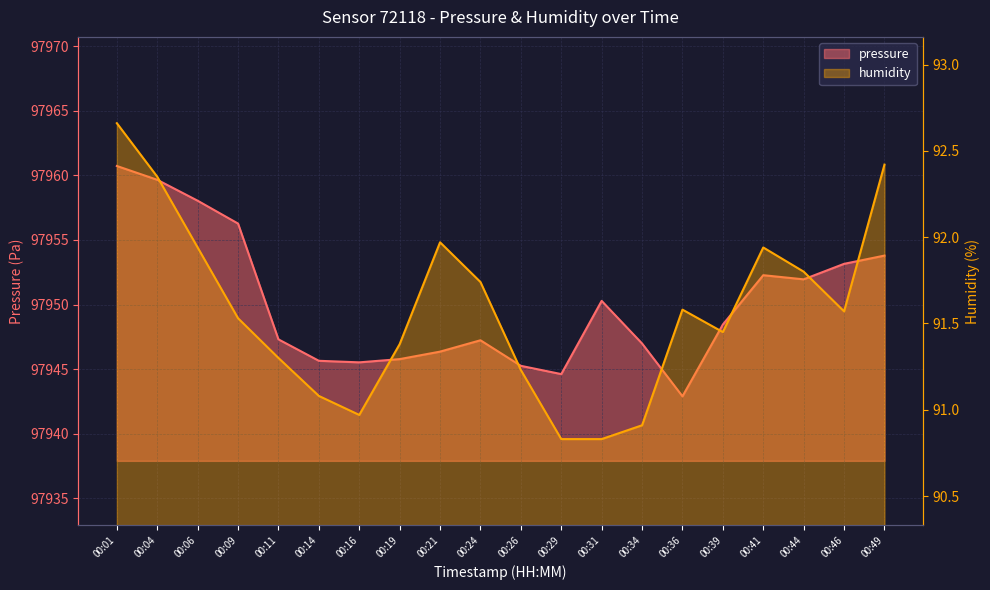

What is the minimum value for pressure?

97942.9